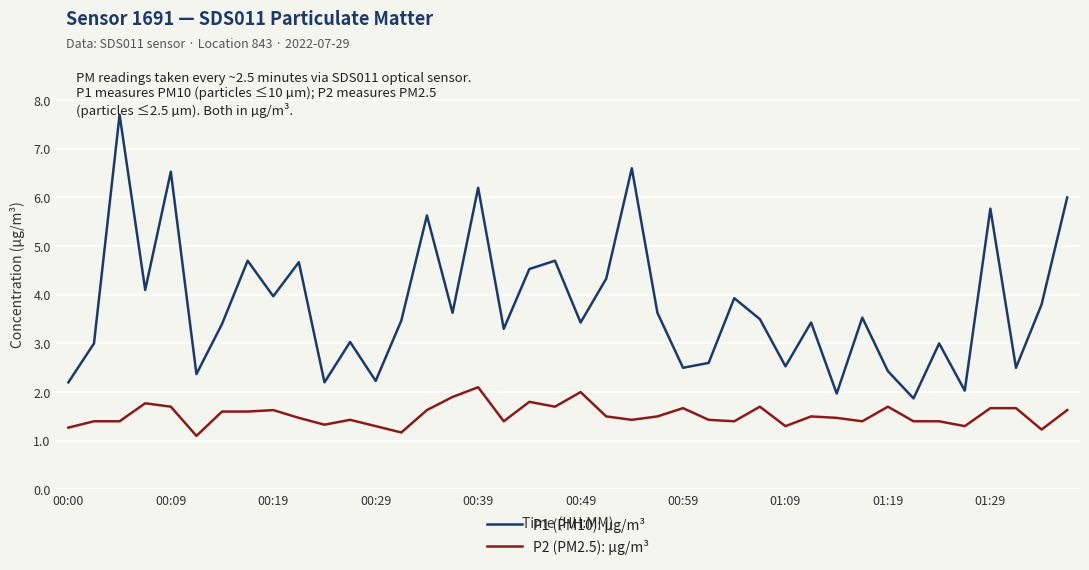

How many interior local valleys does the P2 (PM2.5): µg/m³ series have?

11